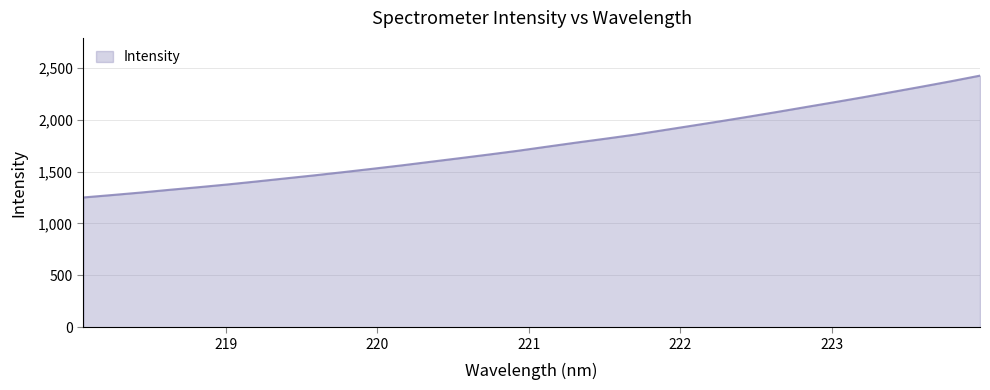

What is the smallest value displayed?

1250.4